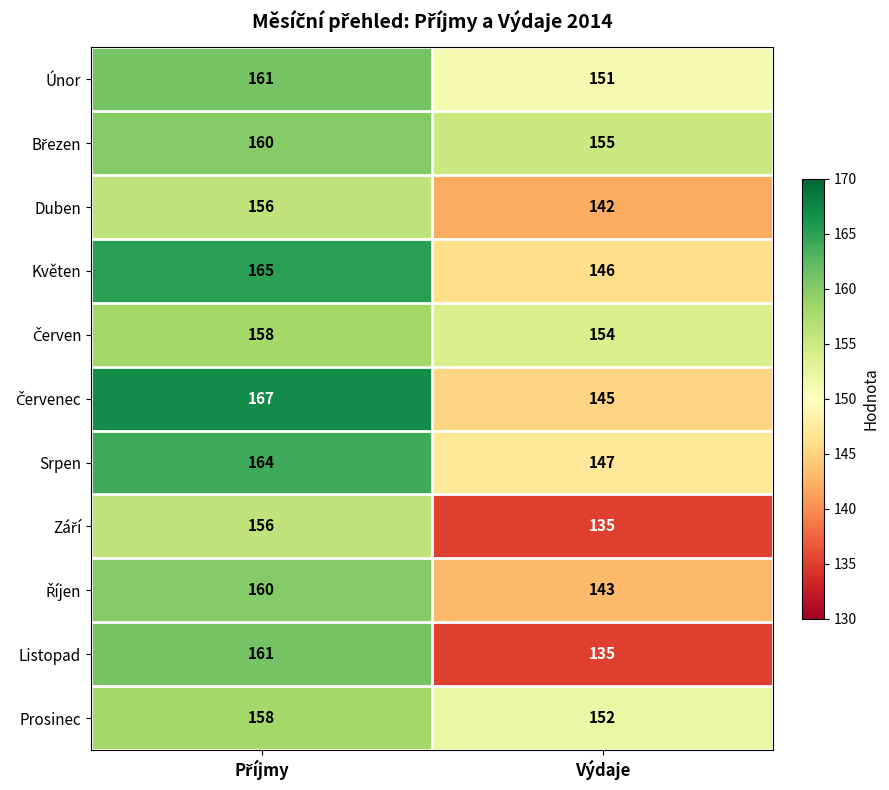

Which series has the widest spread of values?

Listopad